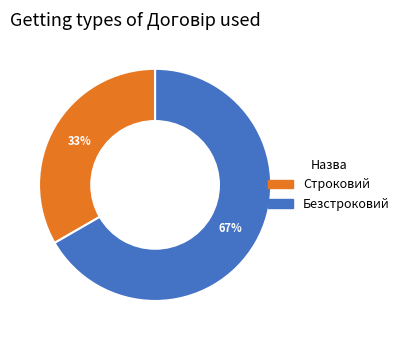

Is the sum of Строковий and Безстроковий greater than half?

Yes